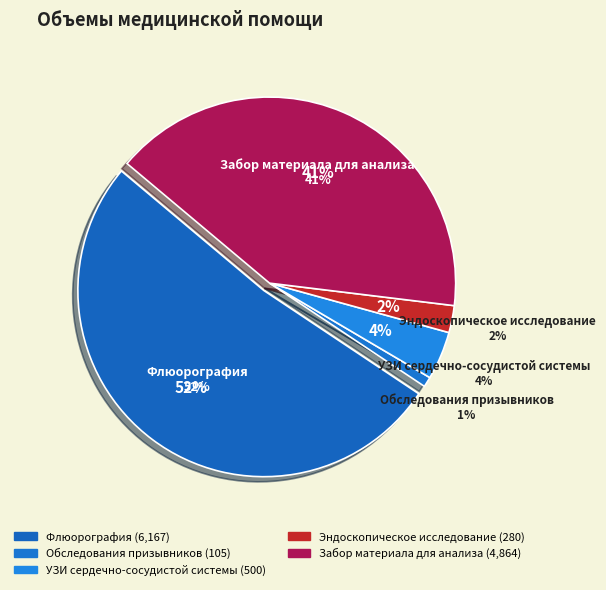

To the nearest percent, what portion does Забор материала для анализа represent?

41%